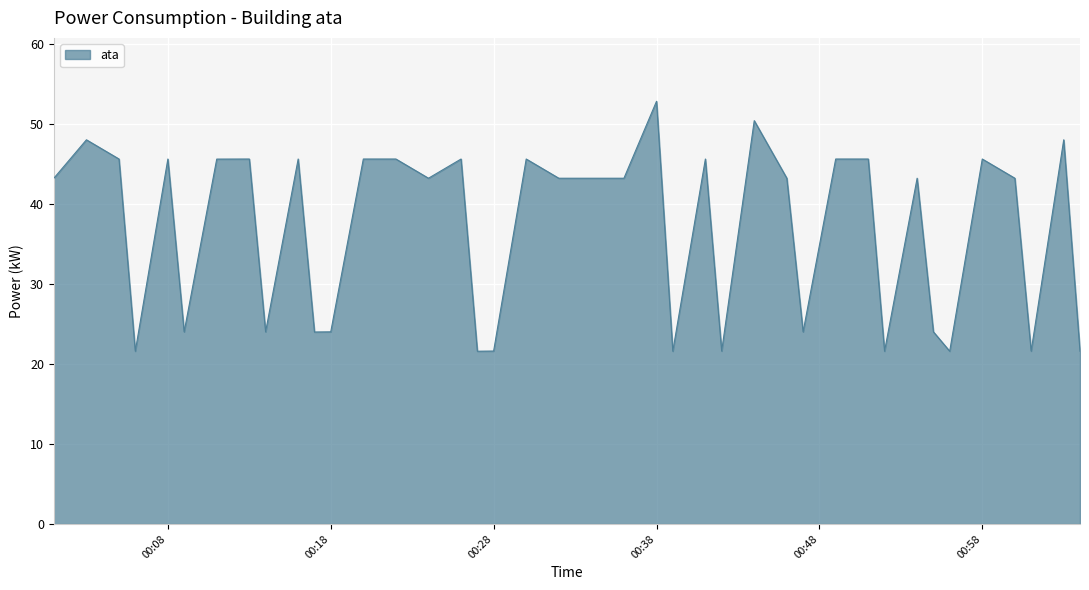

What is the maximum value shown in the chart?

52.8